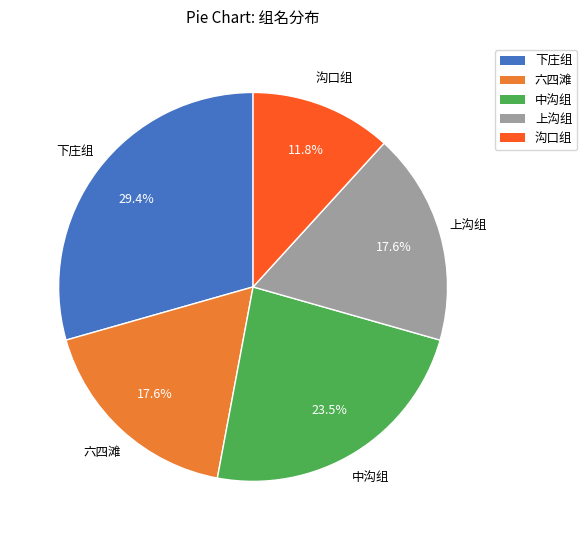

Which slice is the largest?

下庄组